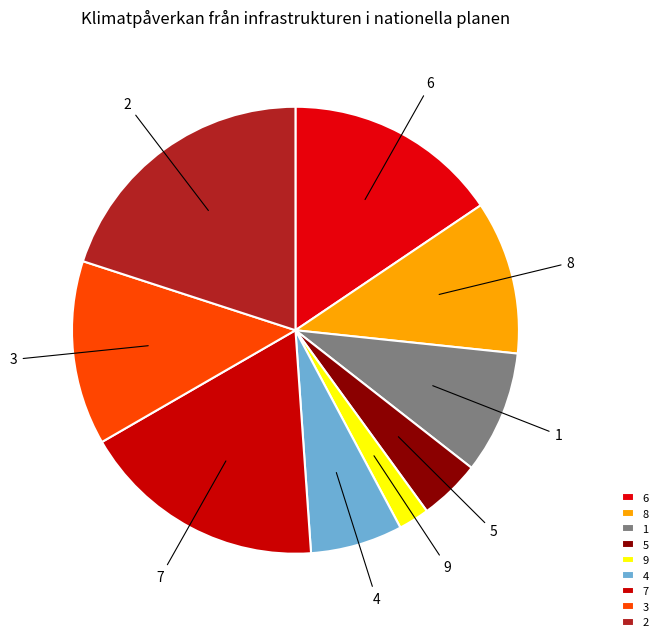

Count the number of slices in the pie.

9